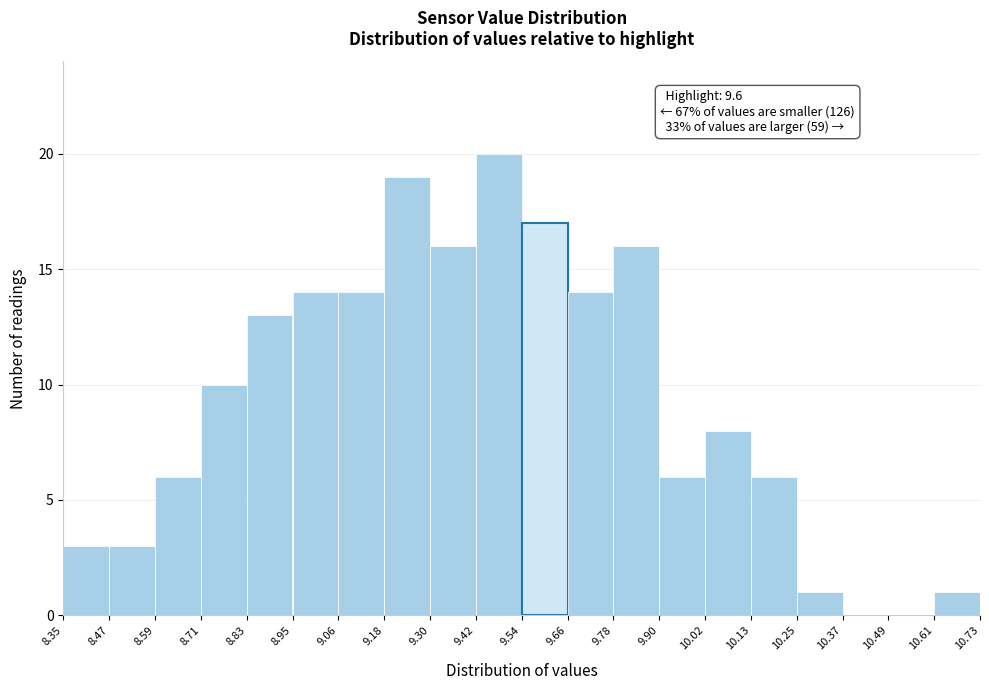

Which range on the x-axis has the tallest bar?

9.42 to 9.54